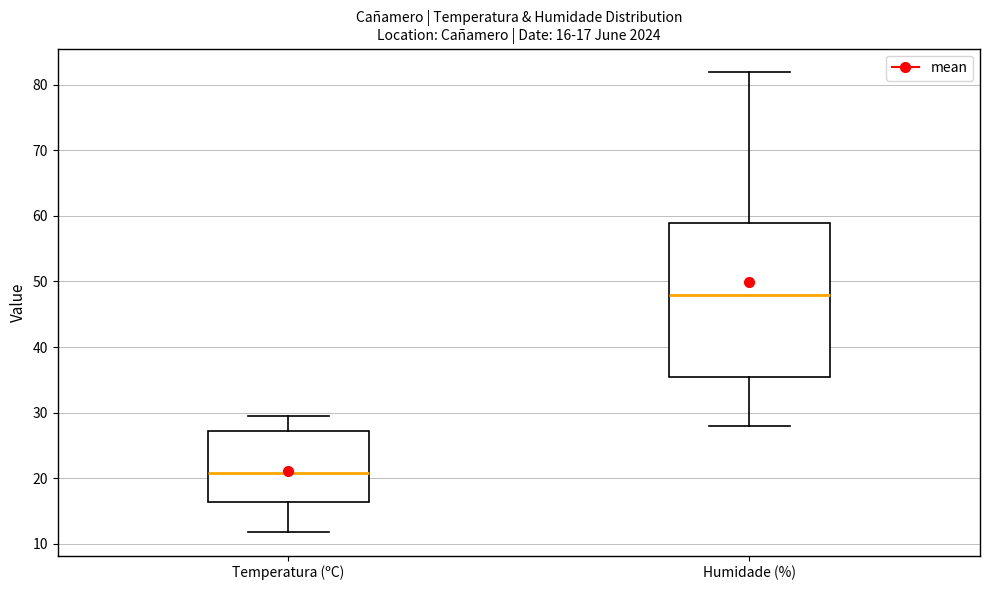

Comparing the boxes themselves (not the whiskers), which one is the tallest?

Humidade (%)